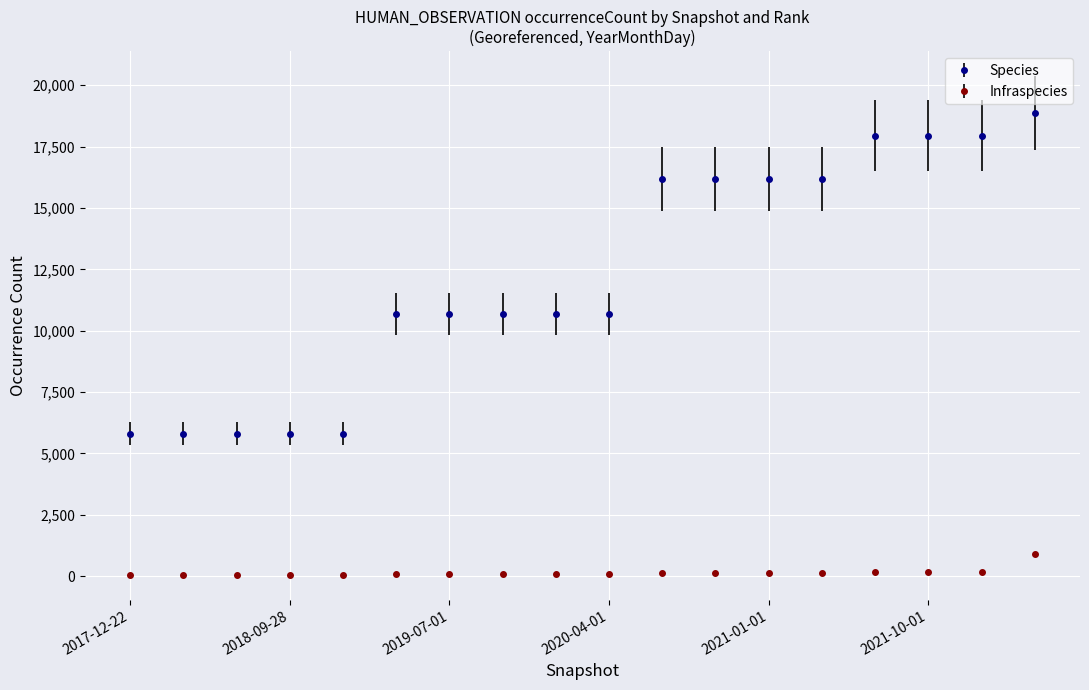

List the series in order of their overall mean, highest first.

Species, Infraspecies